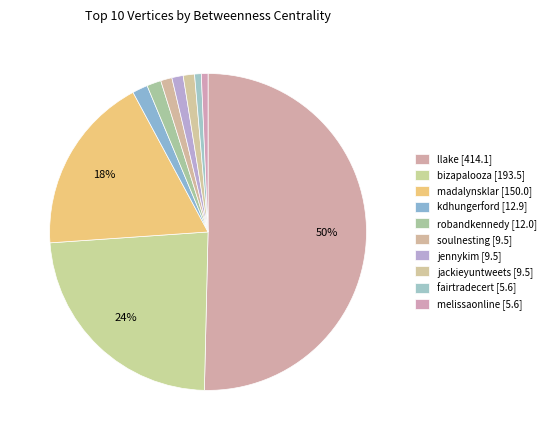

Combined, do kdhungerford and llake account for over 50%?

Yes